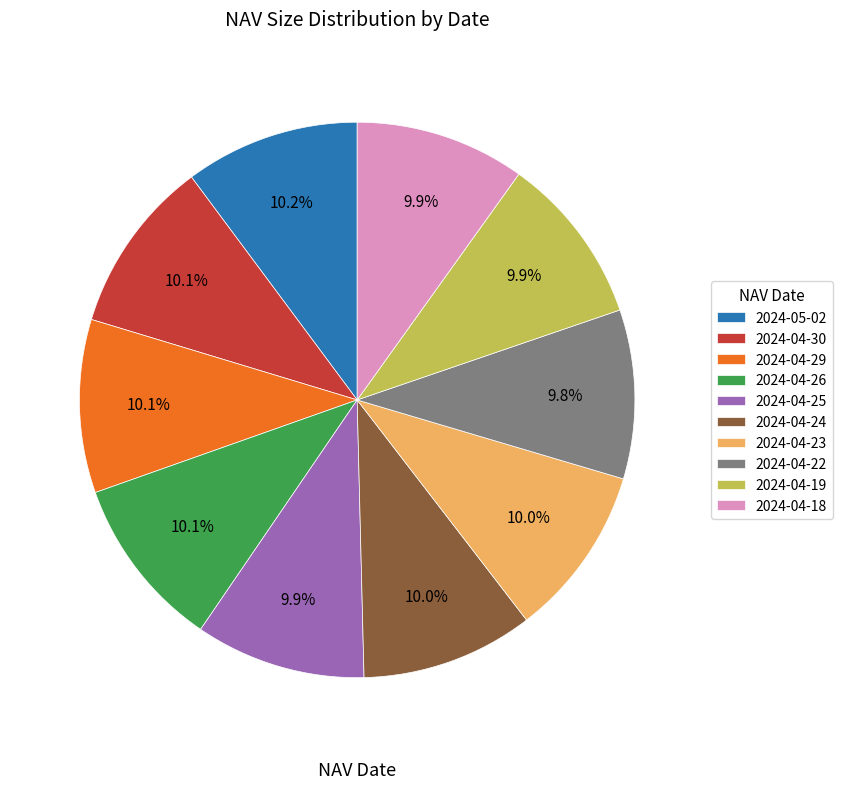

To the nearest percent, what percentage of the pie is 2024-05-02?

10%